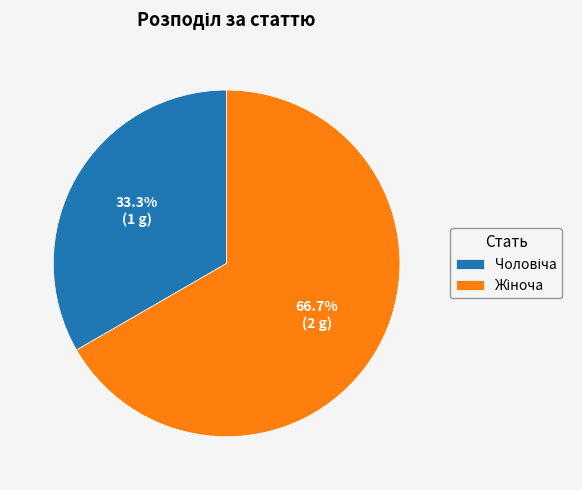

Between Чоловіча and Жіноча, which is larger?

Жіноча